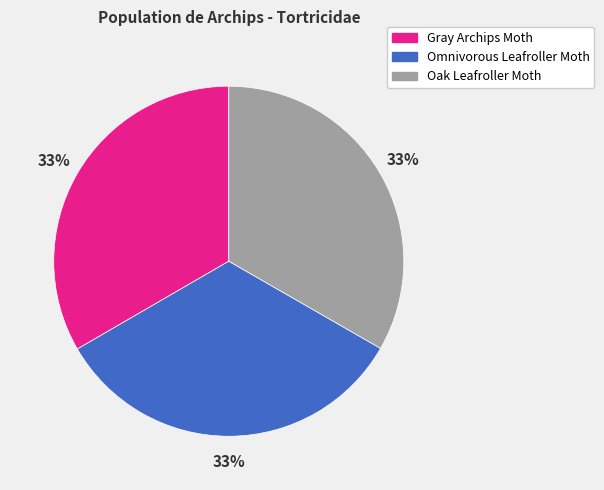

Count the number of slices in the pie.

3